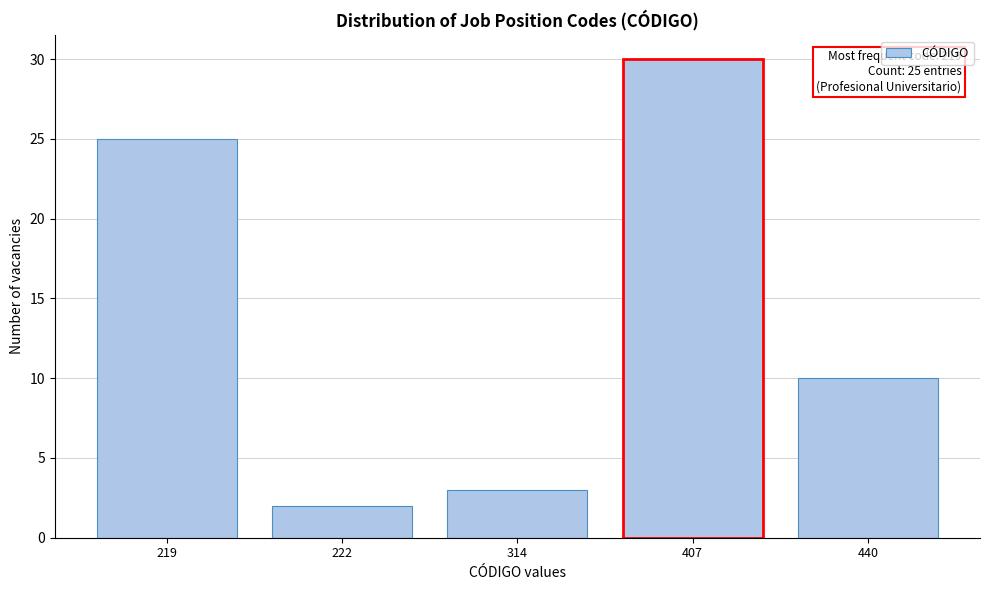

Reading left to right, list all the values displayed in this chart.

219=25	222=2	314=3	407=30	440=10